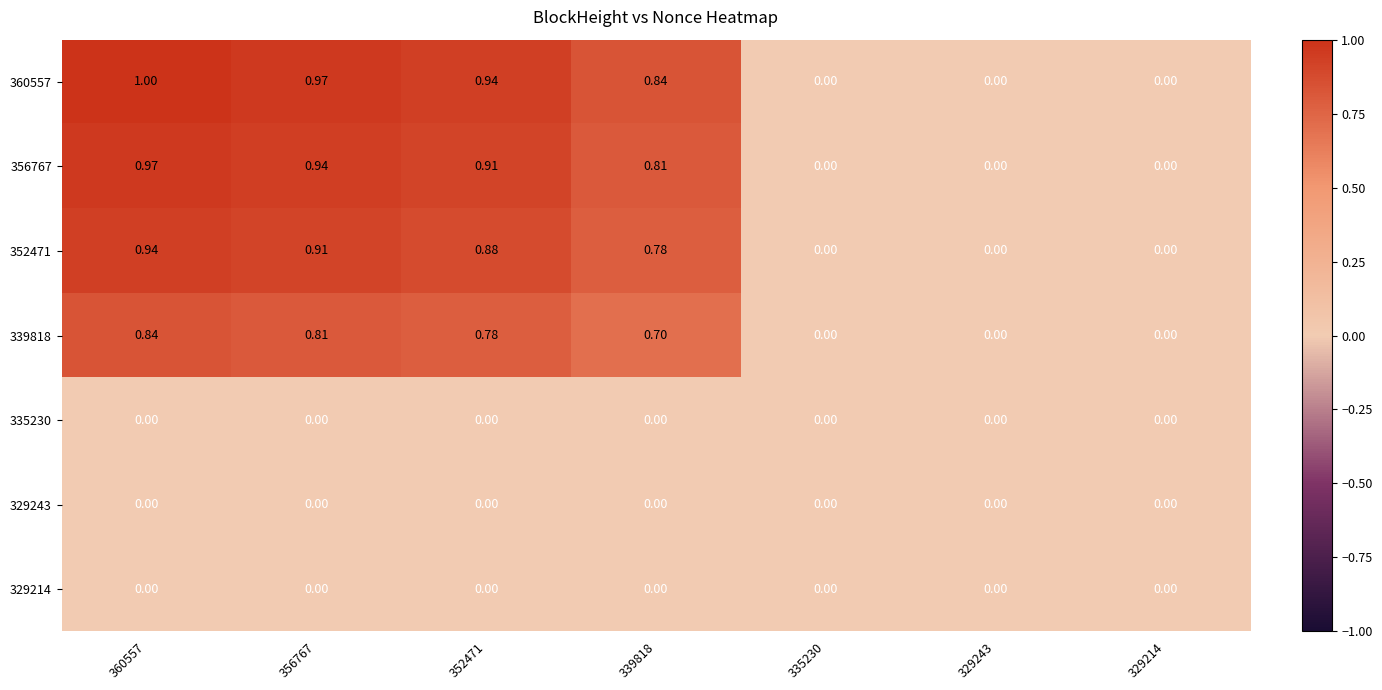

Reading right to left, extract all data points from this chart.

360557: 329214=0.0	329243=0.0	335230=0.0	339818=0.8	352471=0.9	356767=1.0	360557=1.0
356767: 329214=0.0	329243=0.0	335230=0.0	339818=0.8	352471=0.9	356767=0.9	360557=1.0
352471: 329214=0.0	329243=0.0	335230=0.0	339818=0.8	352471=0.9	356767=0.9	360557=0.9
339818: 329214=0.0	329243=0.0	335230=0.0	339818=0.7	352471=0.8	356767=0.8	360557=0.8
335230: 329214=0.0	329243=0.0	335230=0.0	339818=0.0	352471=0.0	356767=0.0	360557=0.0
329243: 329214=0.0	329243=0.0	335230=0.0	339818=0.0	352471=0.0	356767=0.0	360557=0.0
329214: 329214=0.0	329243=0.0	335230=0.0	339818=0.0	352471=0.0	356767=0.0	360557=0.0